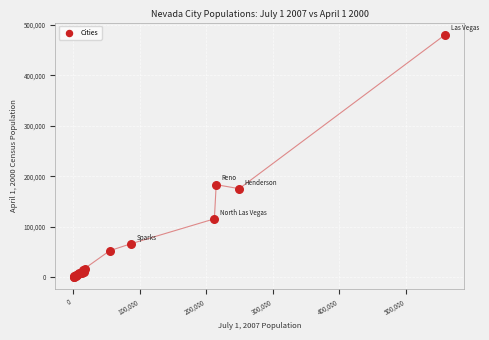

What Y value in the scatter plot is closest to 240698?

183274